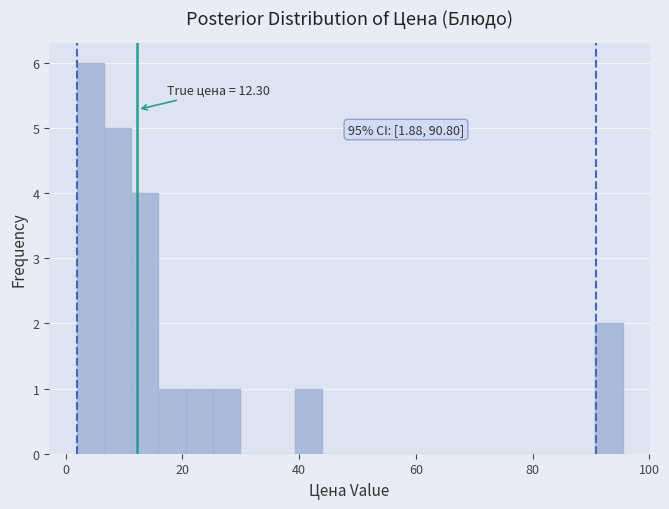

Read against the x-axis, roughly where is the centre of the tallest bar?

4